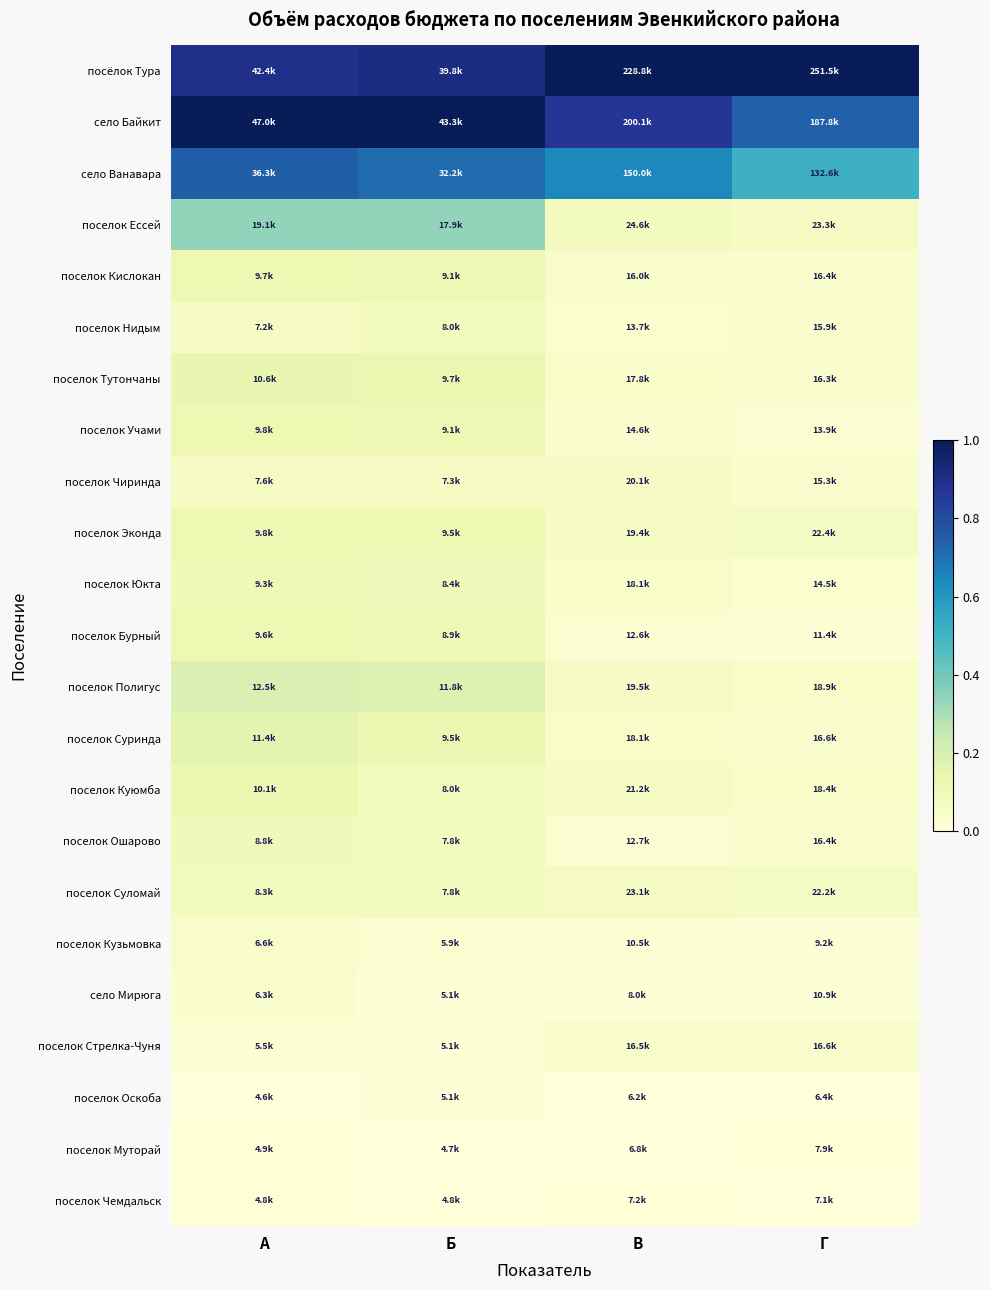

At how many categories does at least one series exceed 0?

4